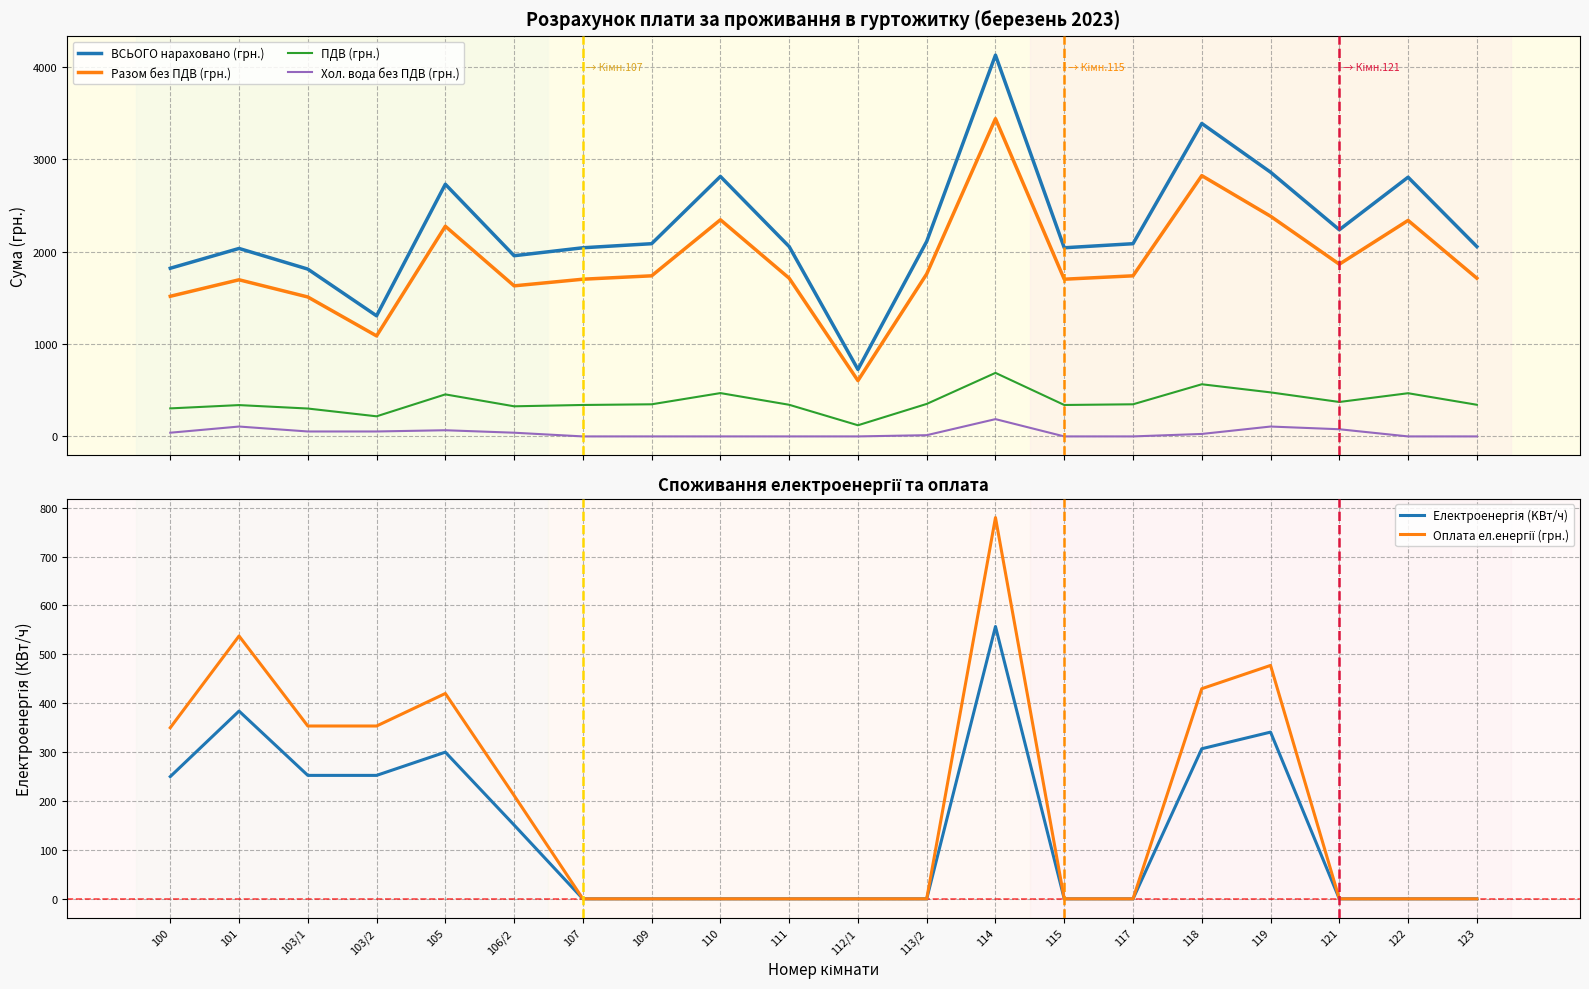

What is the maximum value shown in the chart?

4124.9